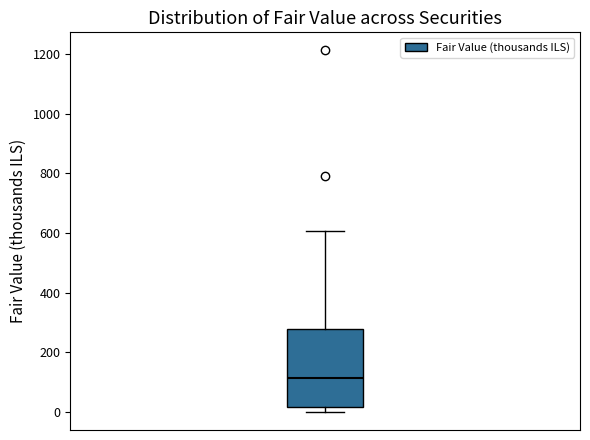

Read this box plot against the y-axis: the position of the median line, the range covered by the box, and the ends of both whiskers. The values are not printed on the chart, so give them approximately, as read against the axis.

median 120, box 20 to 280, whiskers 0 to 600